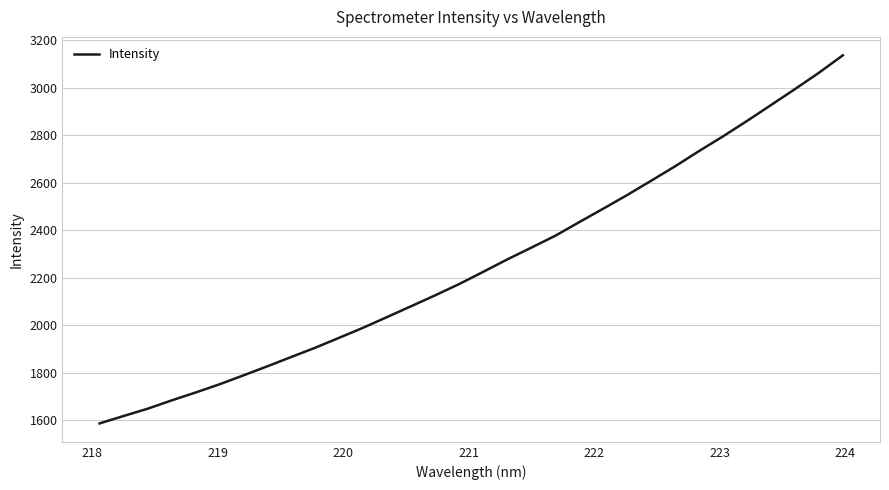

What is the smallest value displayed?

1586.5